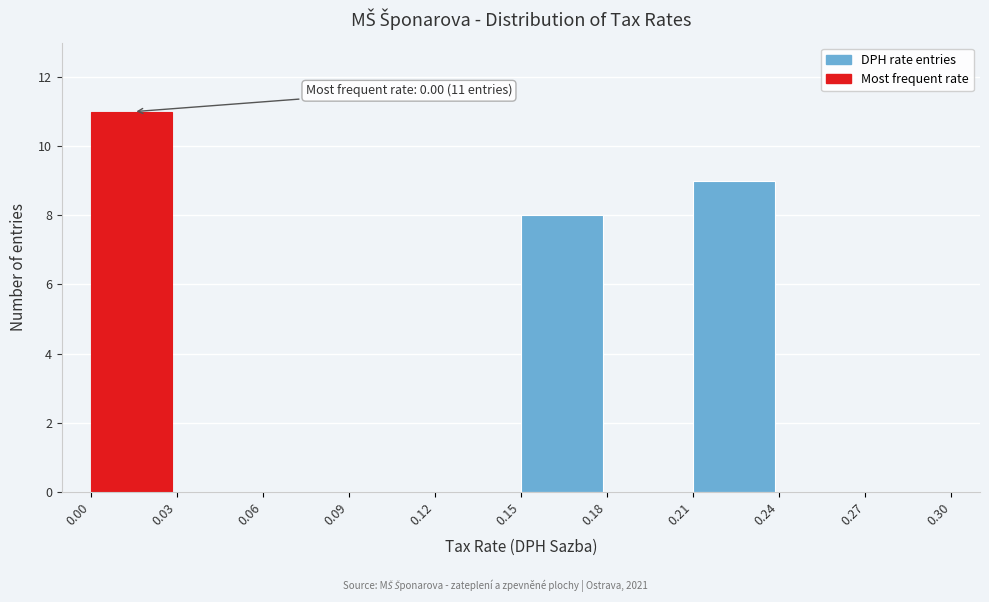

Over which range of the x-axis is the bar tallest?

0.00 to 0.03